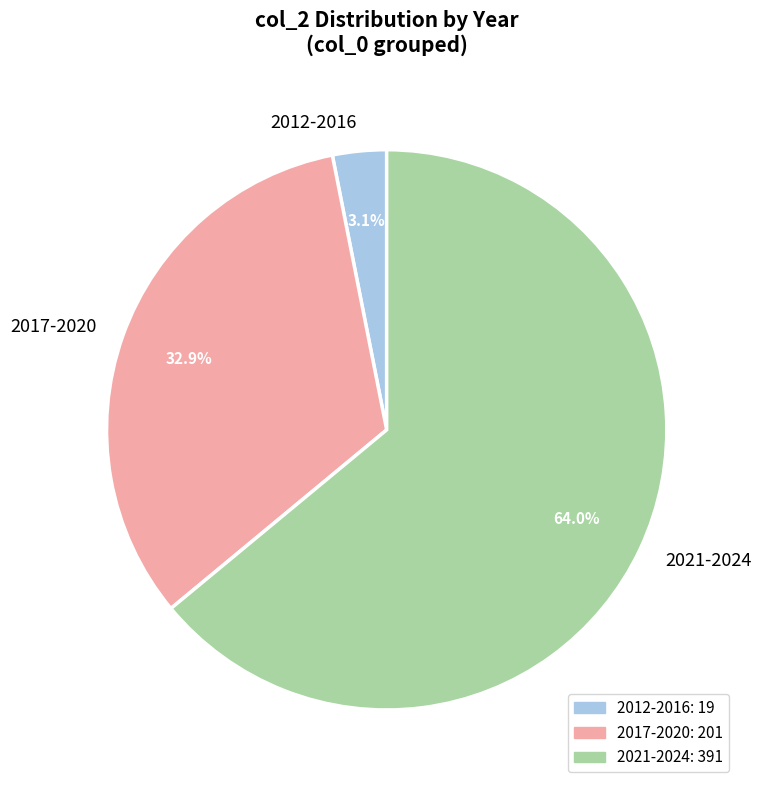

Is 2021-2024 the majority of the pie?

Yes